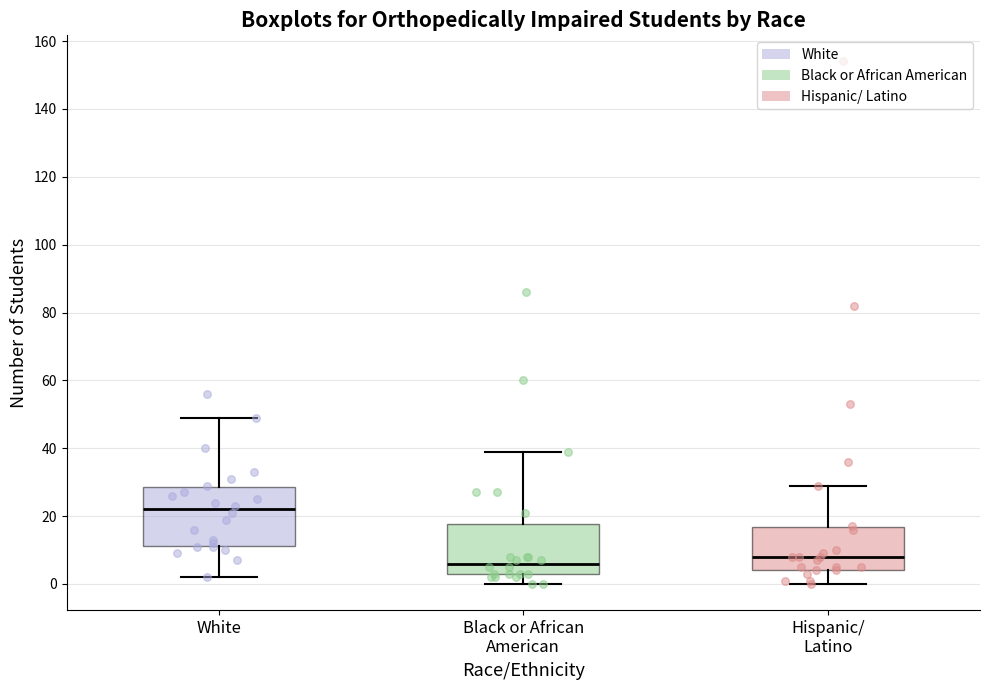

Reading left to right, transcribe this box plot: for each box, give where its median line is, the range the box spans, and where its two whiskers end, as read against the y-axis. The values are not printed on the chart, so give them approximately, as read against the axis.

White: median 22, box 12 to 28, whiskers 2 to 50
Black or African American: median 6, box 4 to 18, whiskers 0 to 40
Hispanic/ Latino: median 8, box 4 to 16, whiskers 0 to 30